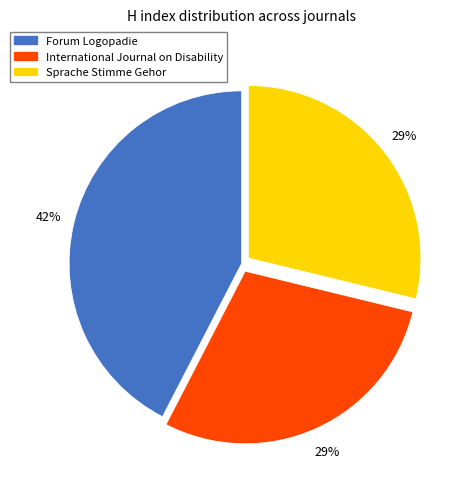

Count the number of slices in the pie.

3